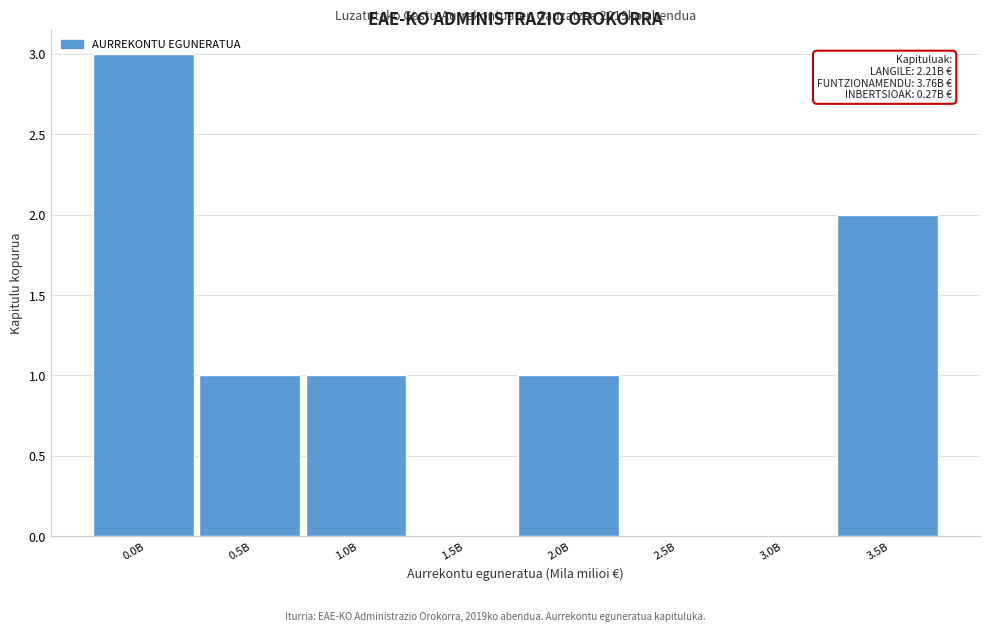

Which has a higher value, 2.5B or 1.0B?

1.0B